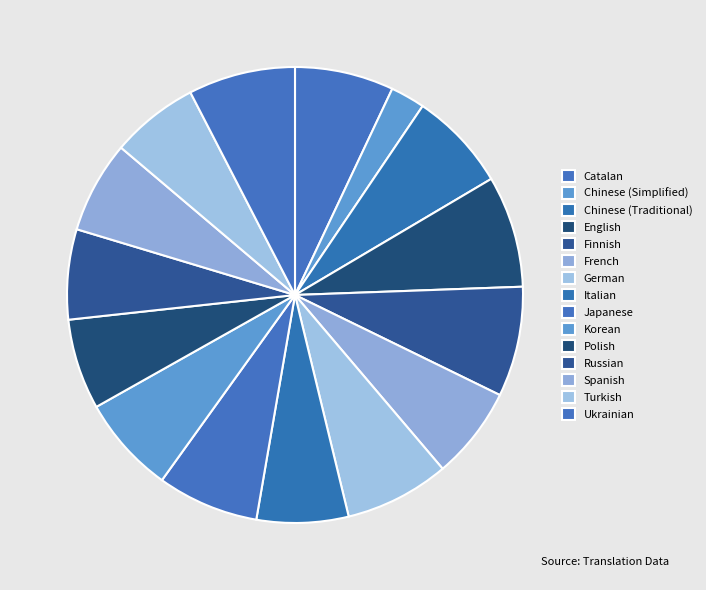

Is there a majority slice in this chart?

No